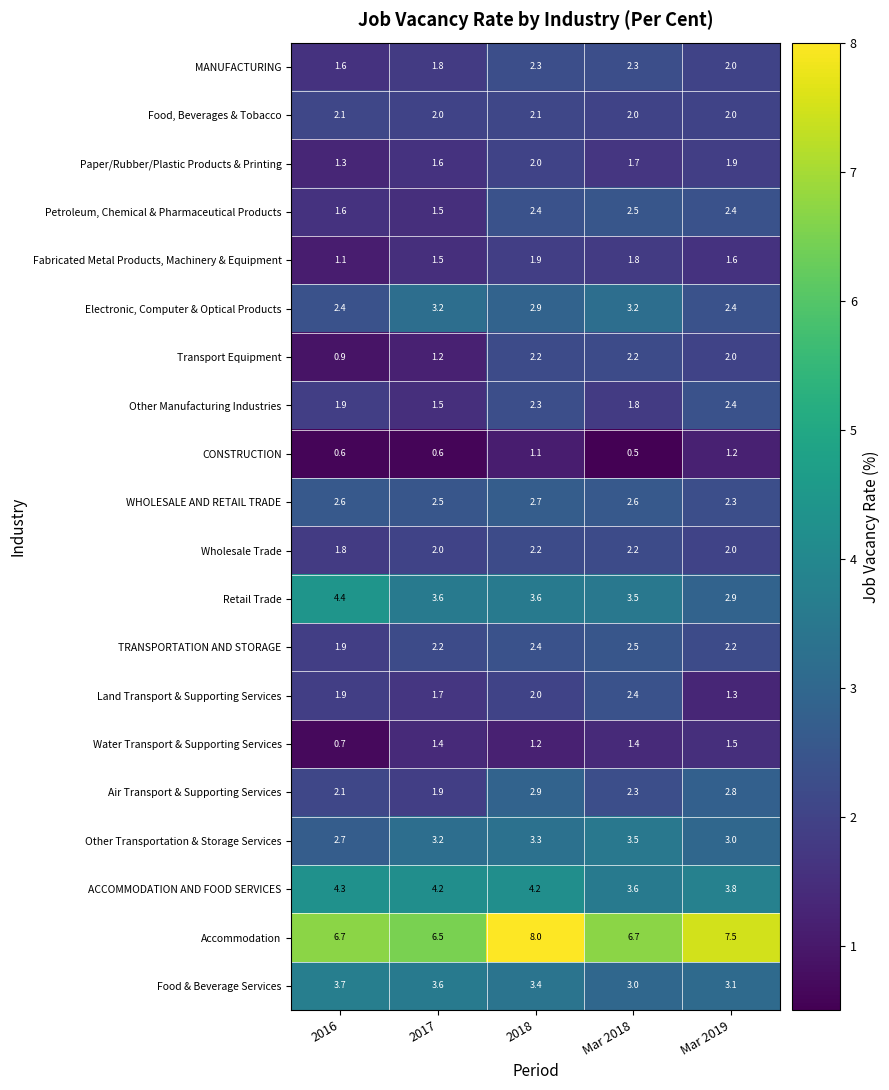

Which series changed the most between 2016 and Mar 2018?

Transport Equipment